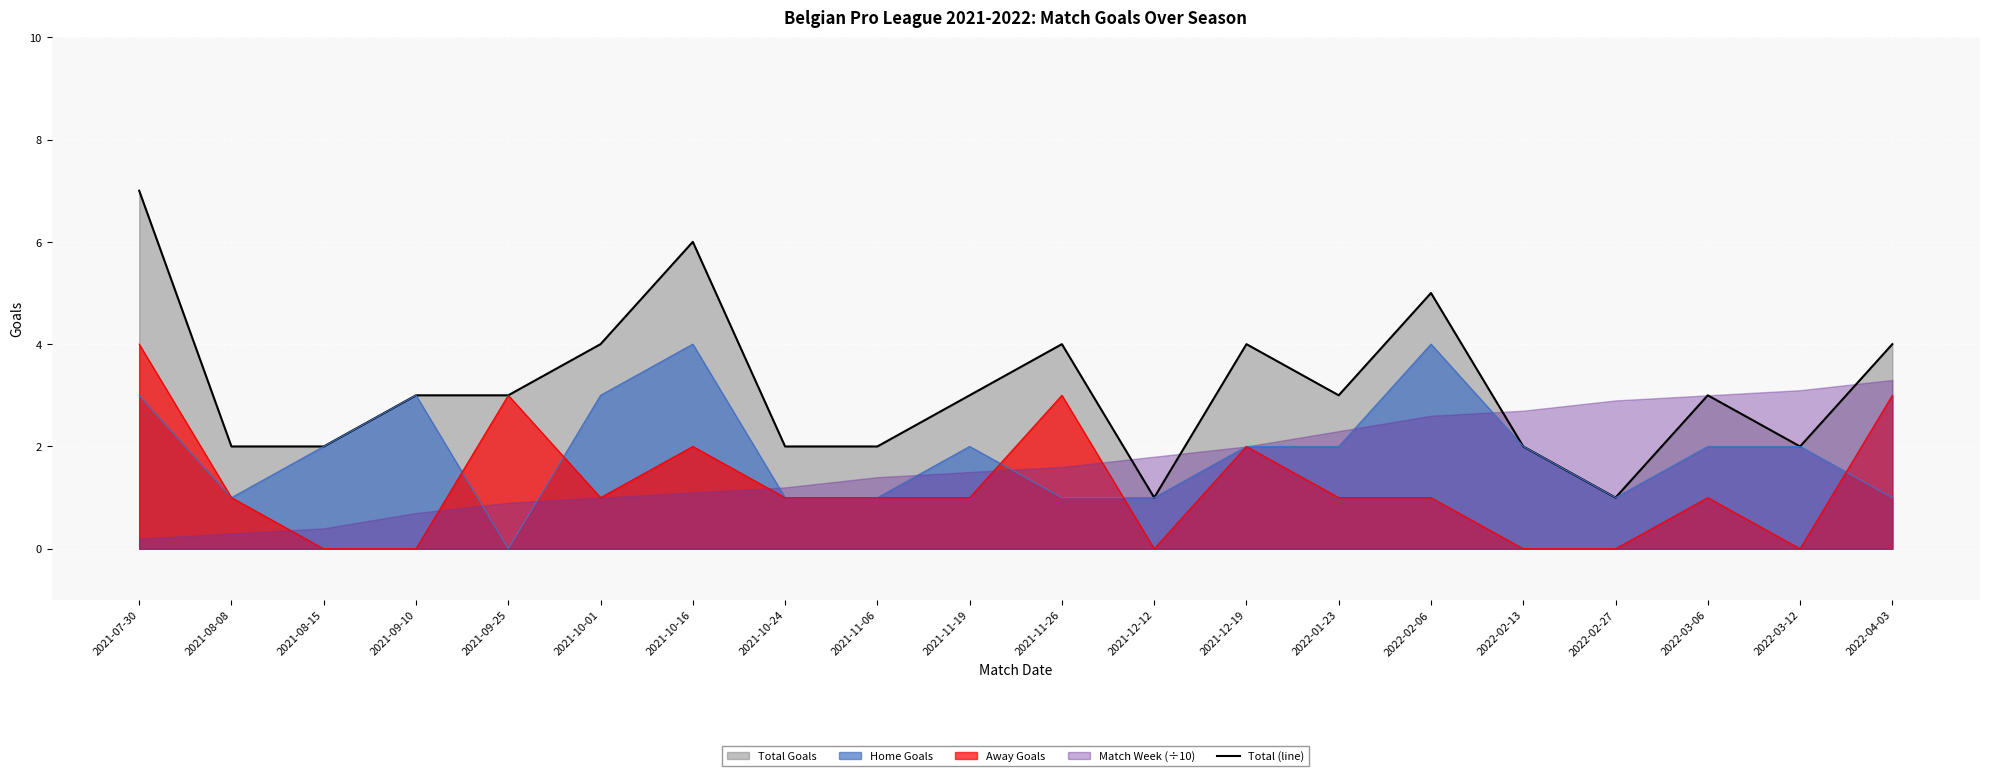

What is the value of the 18th point from the left?

3